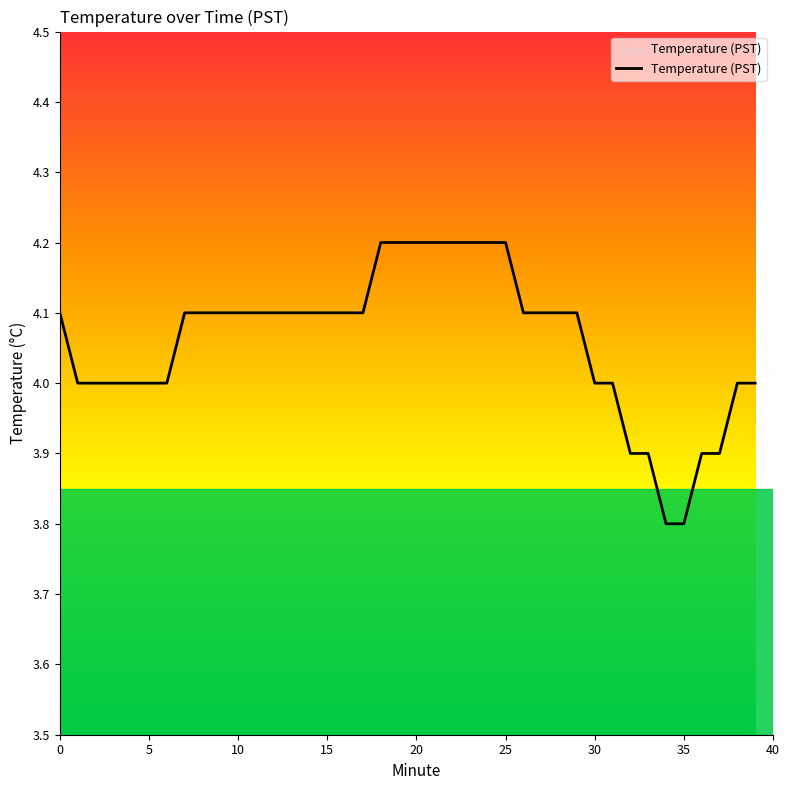

What is the maximum value shown in the chart?

4.2